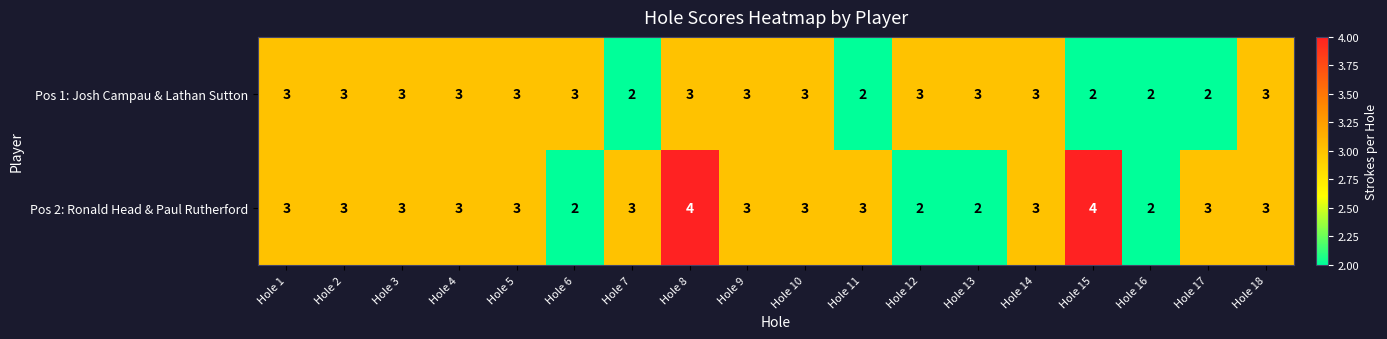

What is the greatest value displayed?

4